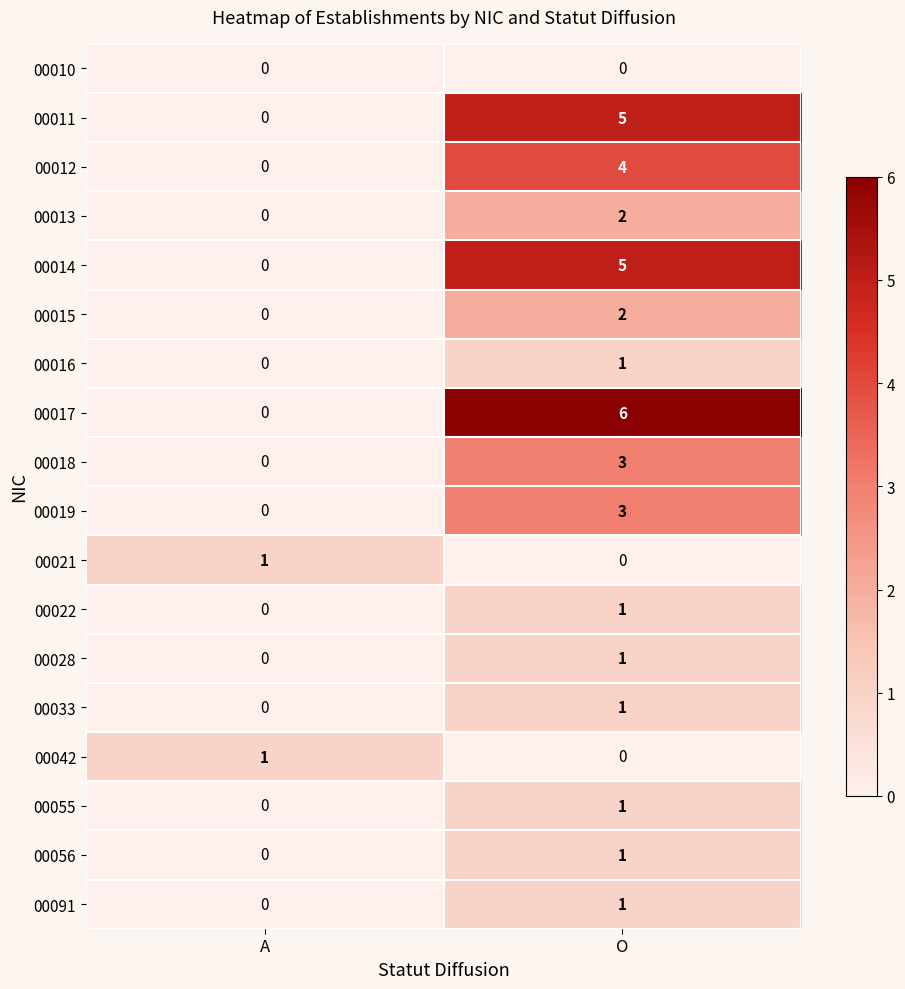

Rank the categories by 00015 value from highest to lowest.

O, A